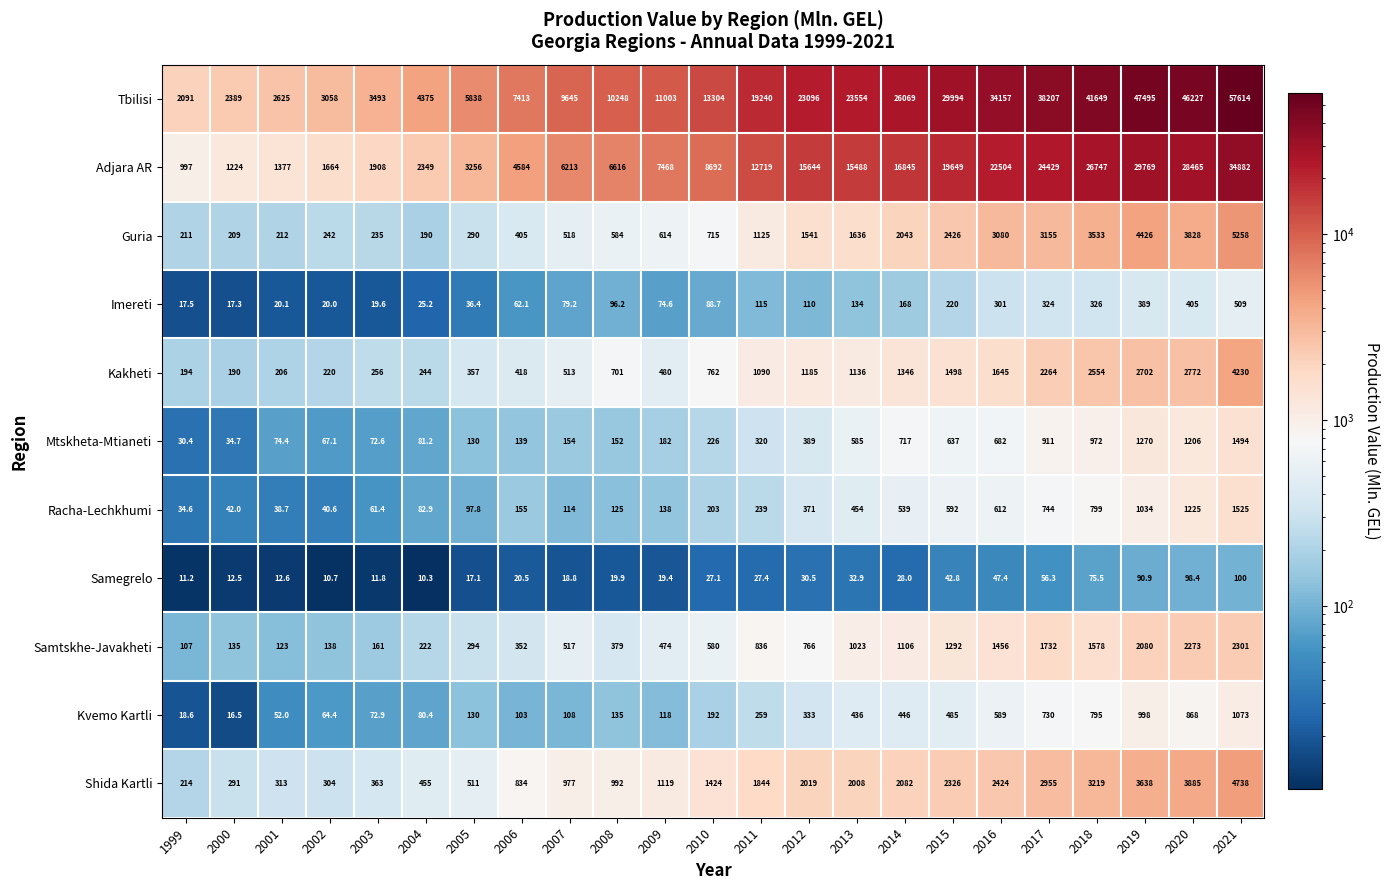

Count the number of data series in this chart.

11